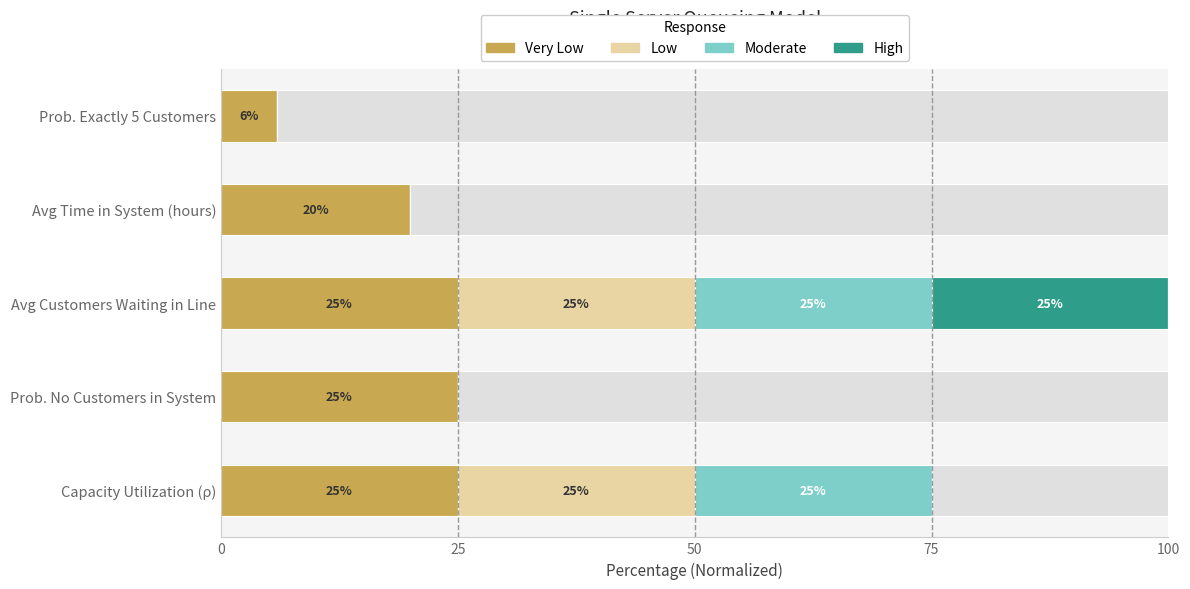

What are all the series names shown in the legend?

Very Low, Low, Moderate, High